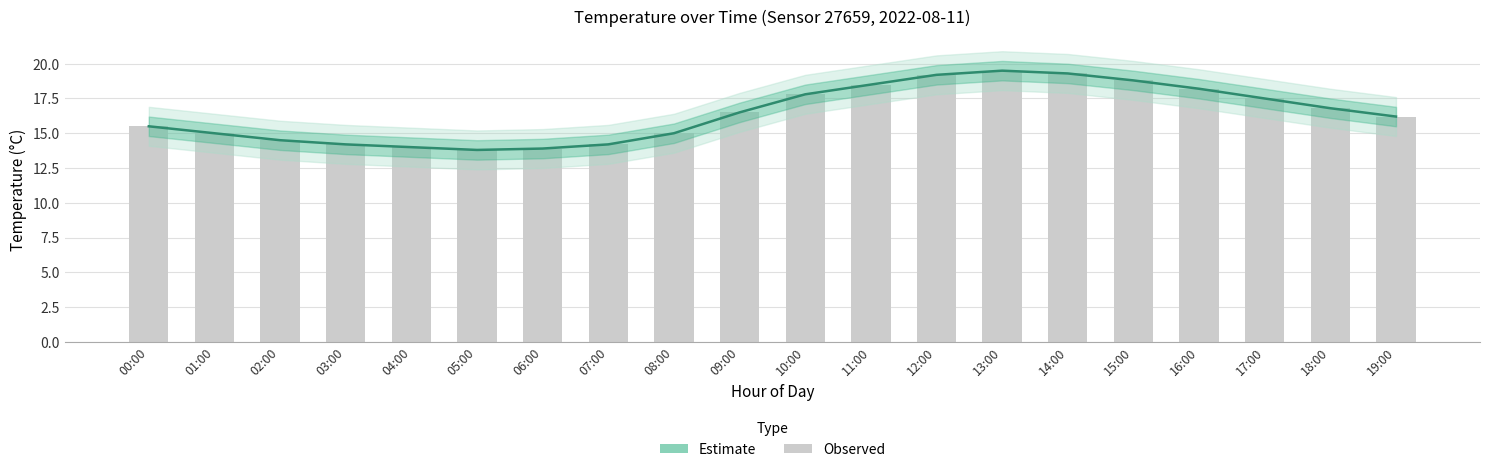

What is the sum of all Observed values?

328.4